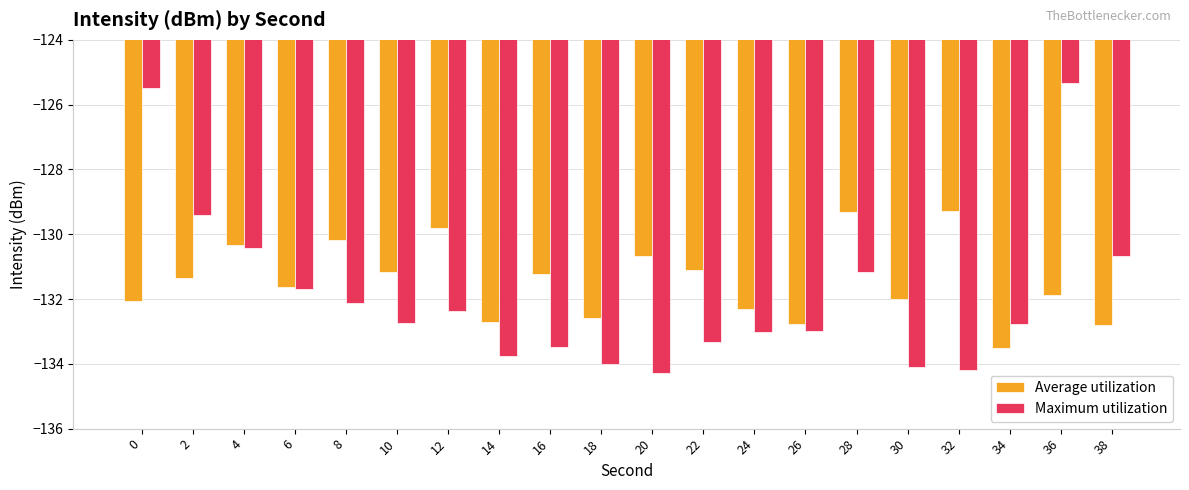

Which series has the largest total across all categories?

Average utilization